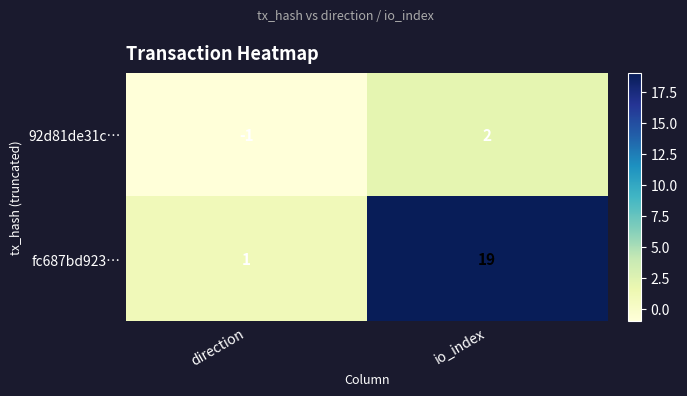

Rank the series at direction from lowest to highest value.

92d81de31c…, fc687bd923…